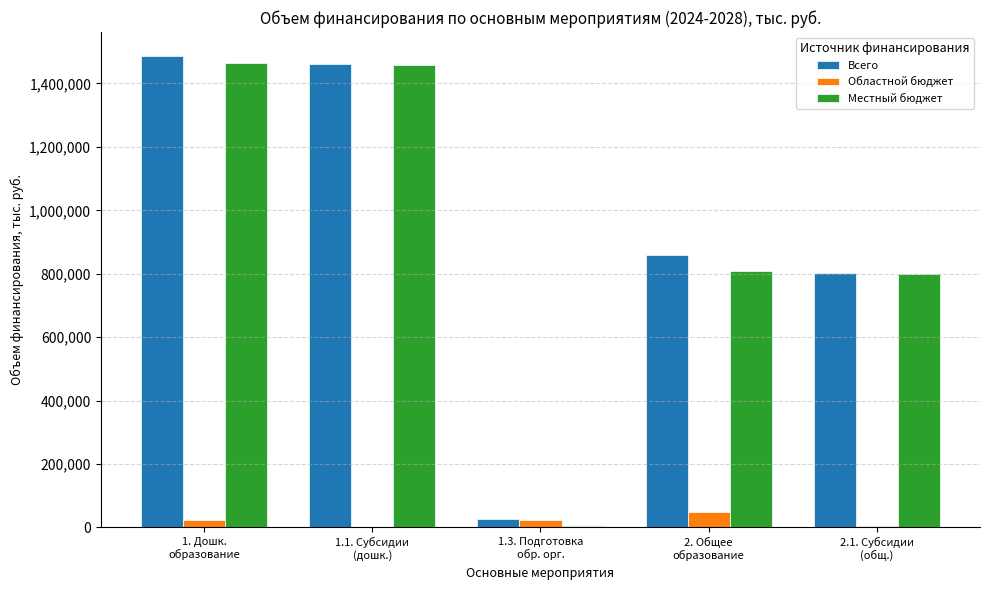

What is the sum of all Всего values?

4635604.4